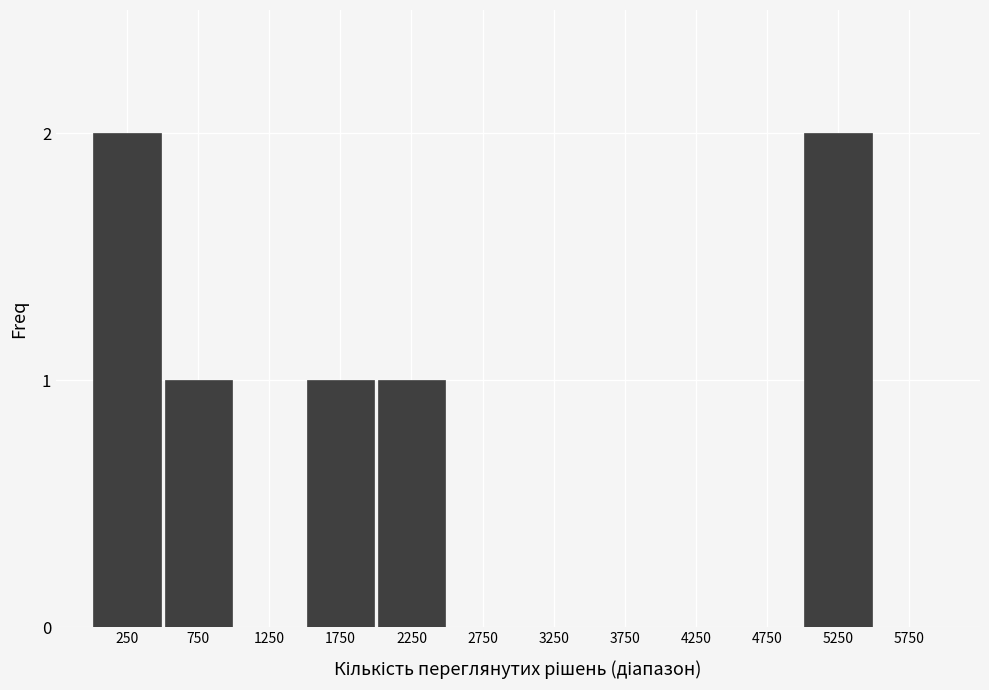

Reading left to right, list all the values displayed in this chart.

250=2	750=1	1250=0	1750=1	2250=1	2750=0	3250=0	3750=0	4250=0	4750=0	5250=2	5750=0